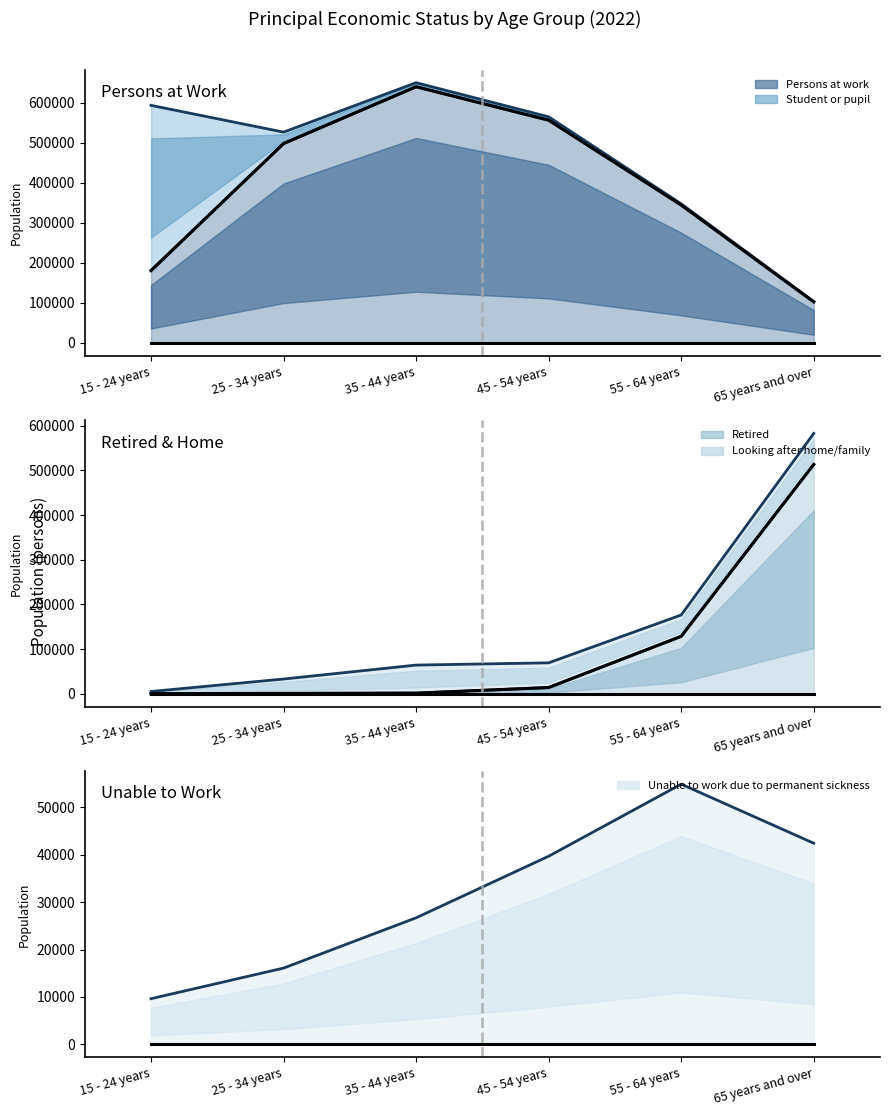

What is the label of the 1st point from the left?

15 - 24 years